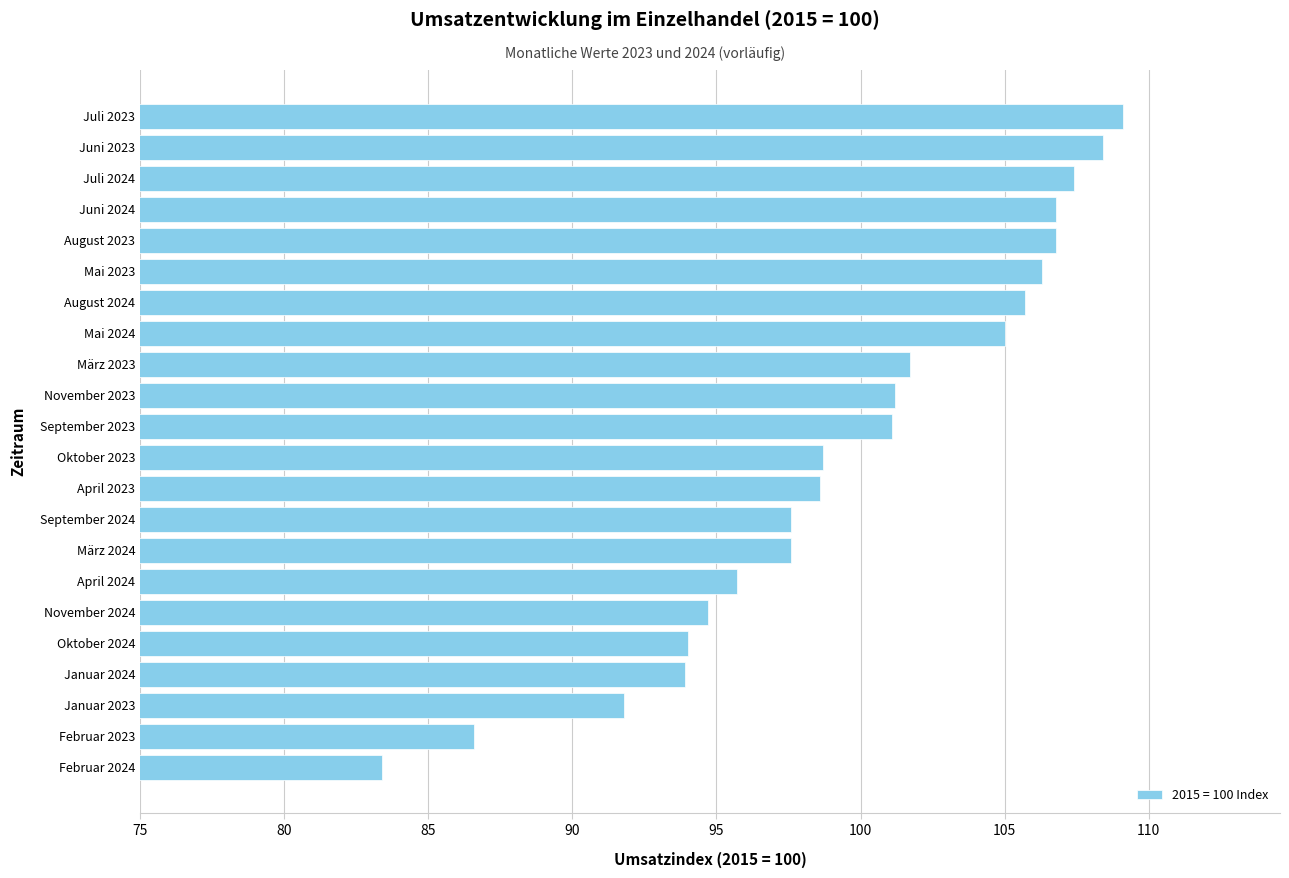

True or false: the data shows 105.7 at August 2024.

True